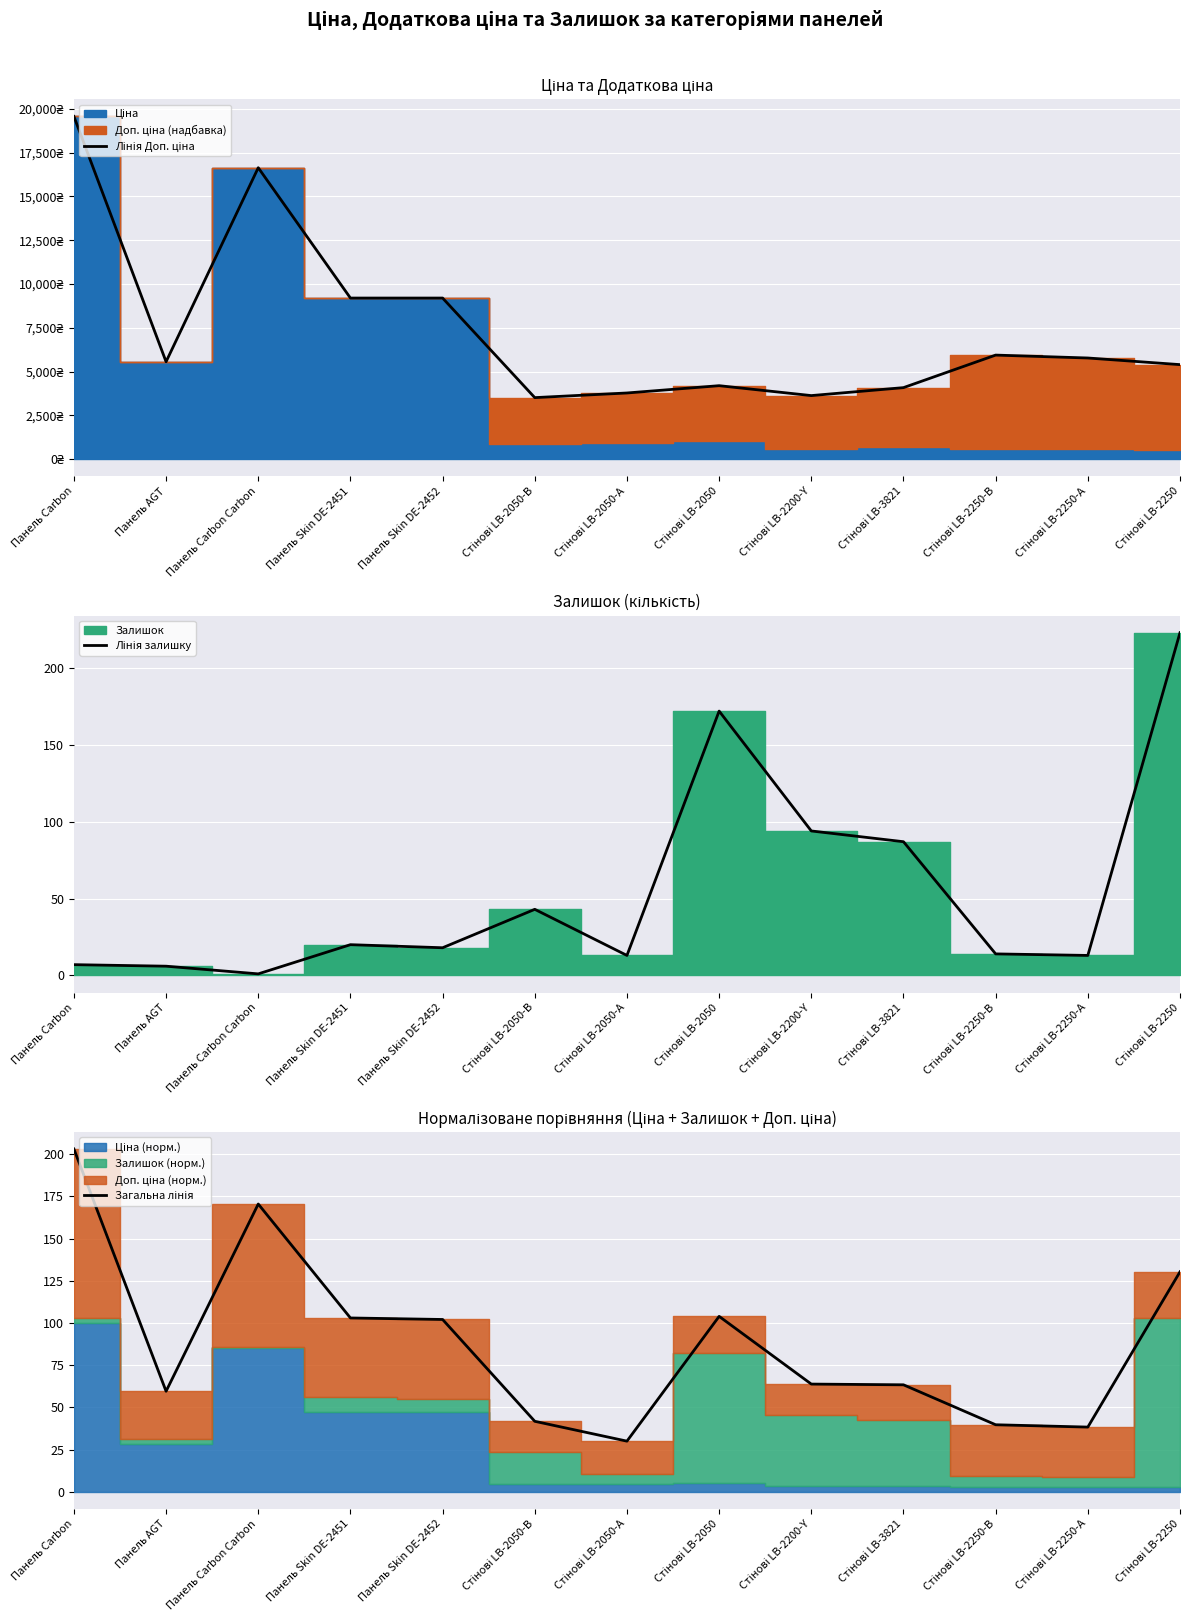

Reading right to left, extract all data points from this chart.

Лінія Доп. ціна: Стінові LB-2250=5395.7	Стінові LB-2250-А=5774.3	Стінові LB-2250-В=5940.0	Стінові LB-3821=4082.3	Стінові LB-2200-Y=3627.9	Стінові LB-2050=4193.5	Стінові LB-2050-А=3777.0	Стінові LB-2050-В=3511.9	Панель Skin DE-2452=9196.3	Панель Skin DE-2451=9196.3	Панель Carbon Carbon=16636.8	Панель AGT=5560.3	Панель Carbon=19564.9
Лінія залишку: Стінові LB-2250=223.0	Стінові LB-2250-А=13.0	Стінові LB-2250-В=14.0	Стінові LB-3821=87.0	Стінові LB-2200-Y=94.0	Стінові LB-2050=172.0	Стінові LB-2050-А=13.0	Стінові LB-2050-В=43.0	Панель Skin DE-2452=18.0	Панель Skin DE-2451=20.0	Панель Carbon Carbon=1.0	Панель AGT=6.0	Панель Carbon=7.0
Загальна лінія: Стінові LB-2250=130.3	Стінові LB-2250-А=38.3	Стінові LB-2250-В=39.7	Стінові LB-3821=63.4	Стінові LB-2200-Y=63.8	Стінові LB-2050=103.9	Стінові LB-2050-А=30.0	Стінові LB-2050-В=41.7	Панель Skin DE-2452=102.1	Панель Skin DE-2451=103.0	Панель Carbon Carbon=170.5	Панель AGT=59.5	Панель Carbon=203.1